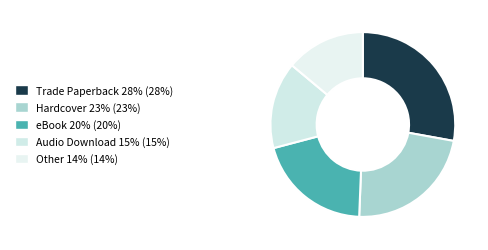

Does Trade Paperback represent more than half of the total?

No